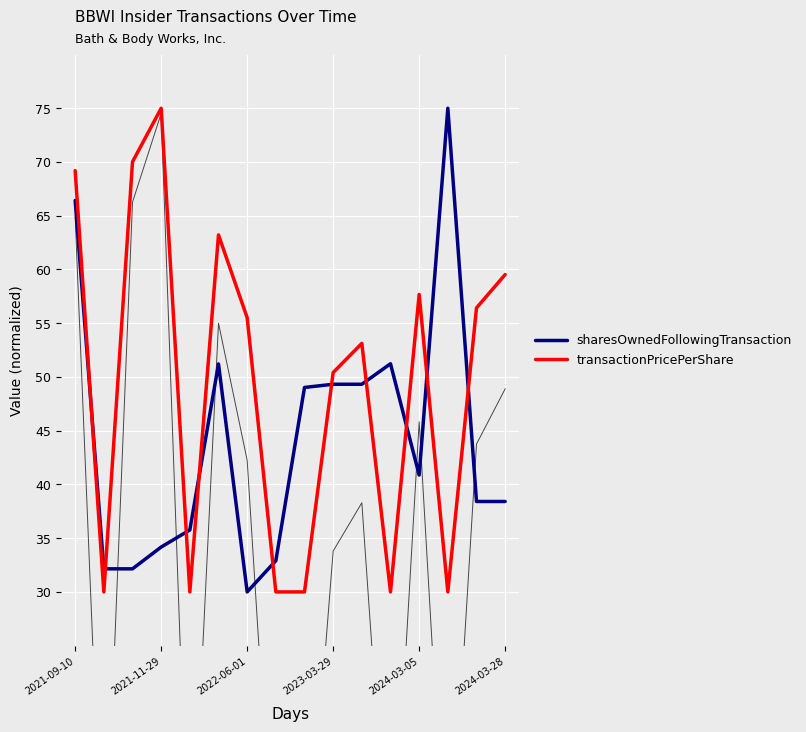

Which series has the largest range (max minus min)?

sharesOwnedFollowingTransaction